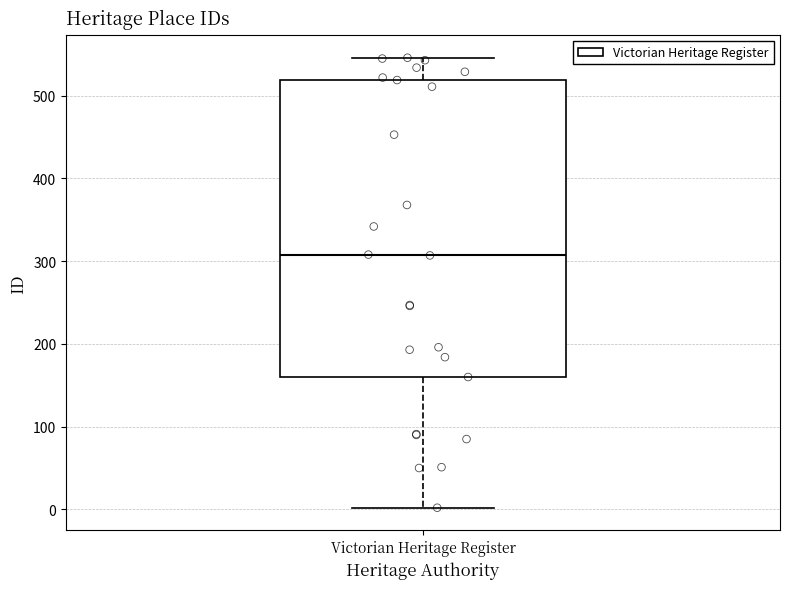

Read this box plot against the y-axis: the position of the median line, the range covered by the box, and the ends of both whiskers. The values are not printed on the chart, so give them approximately, as read against the axis.

median 310, box 160 to 520, whiskers 0 to 550